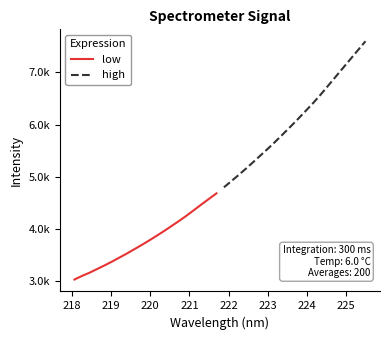

True or false: low and high cross at least once.

False